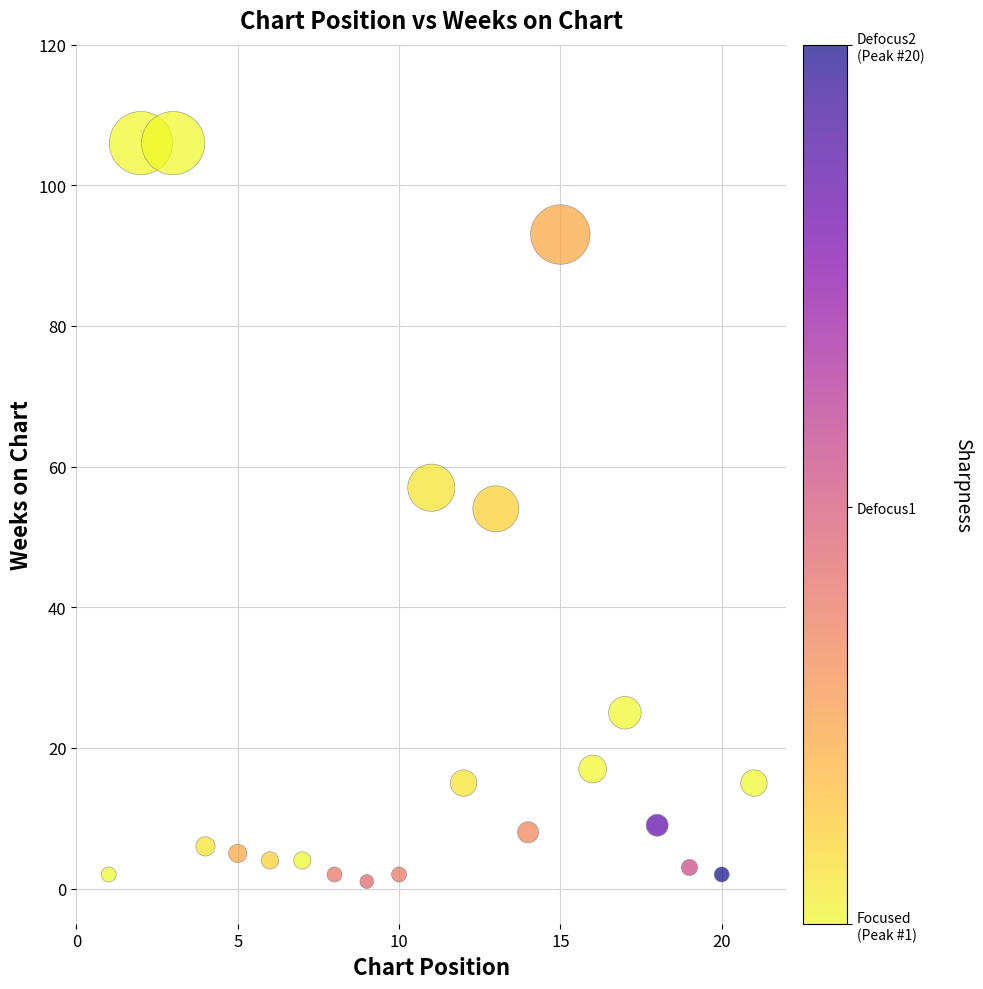

What is the range of X values (max minus min)?

20